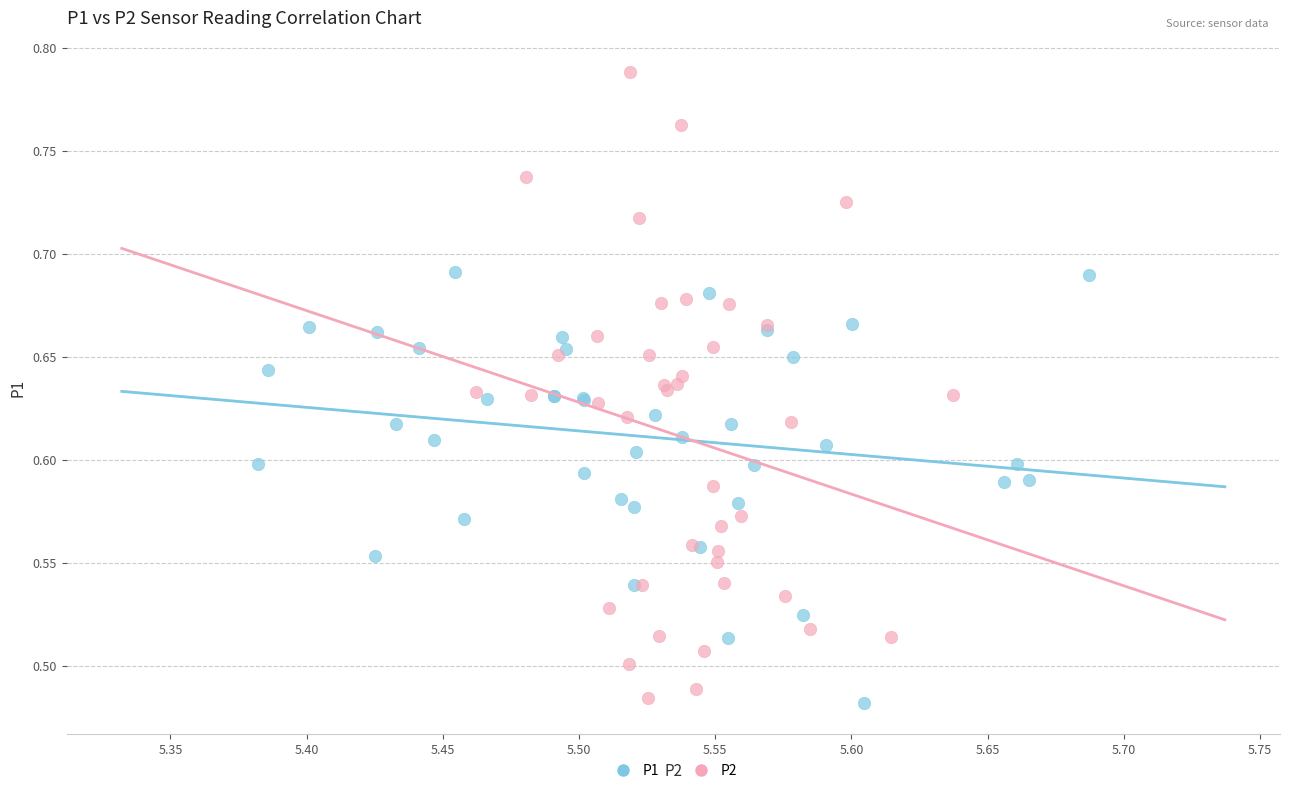

Which series reaches the maximum Y coordinate?

P2